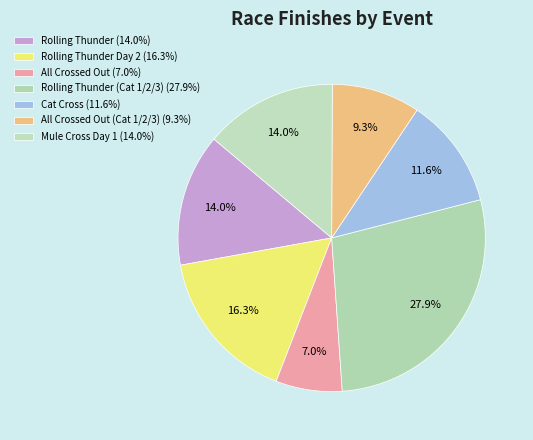

How many segments does this pie chart have?

7